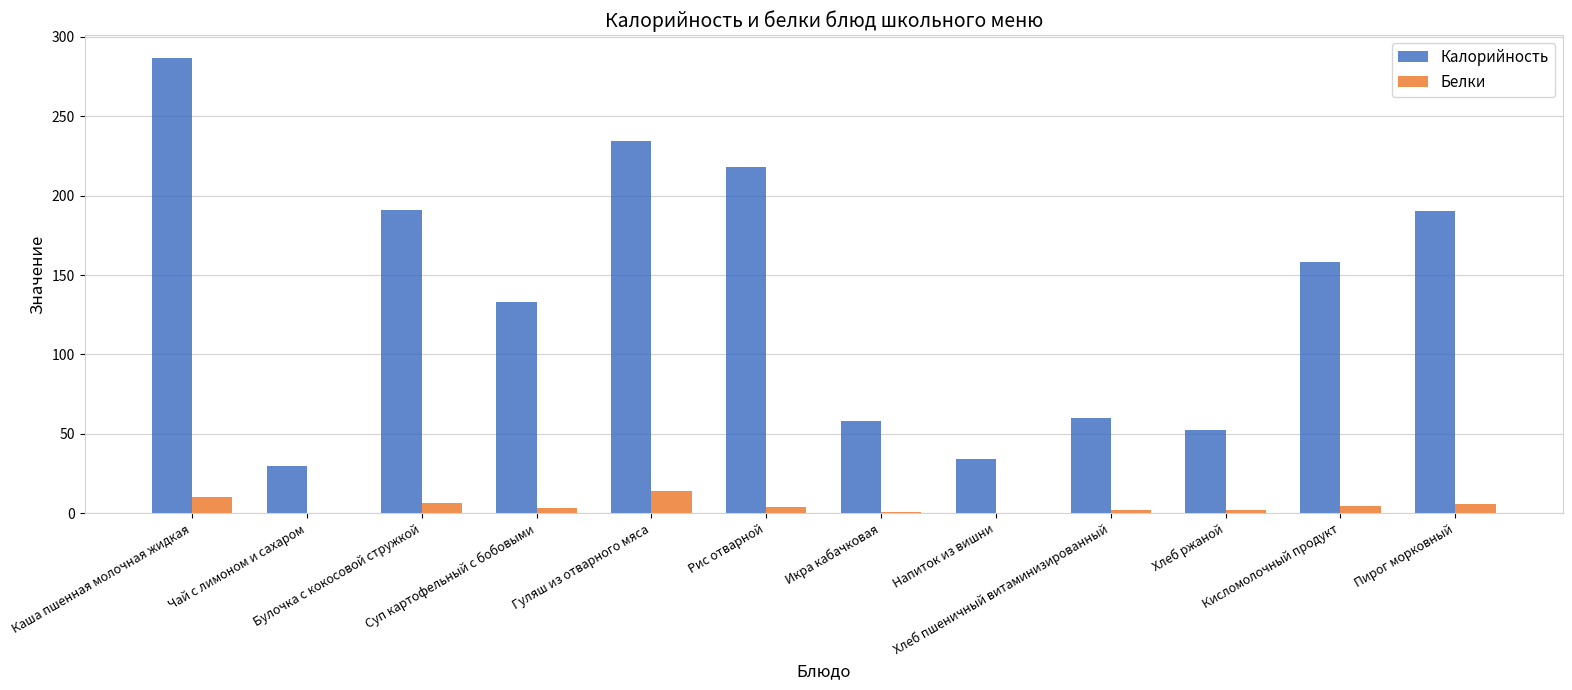

What is the difference between the Белки values at Каша пшенная молочная жидкая and Хлеб ржаной?

8.1